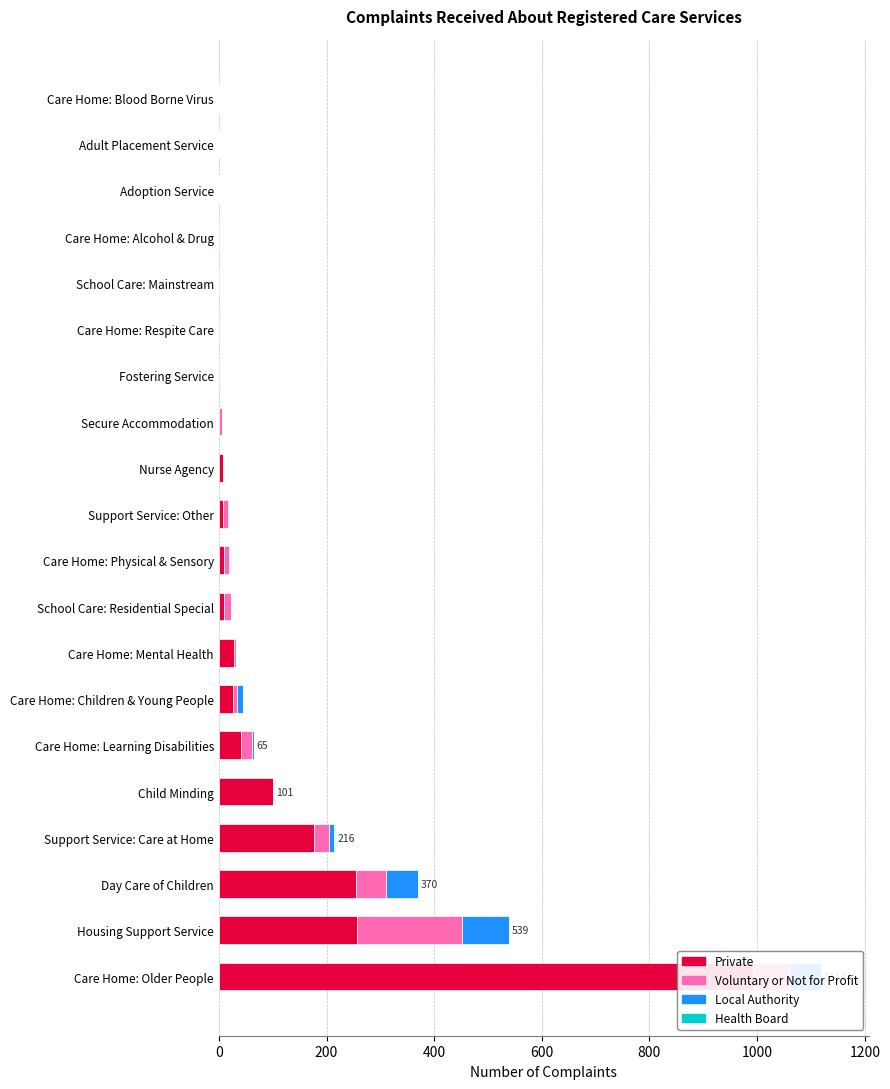

At how many categories does at least one series exceed 747?

1